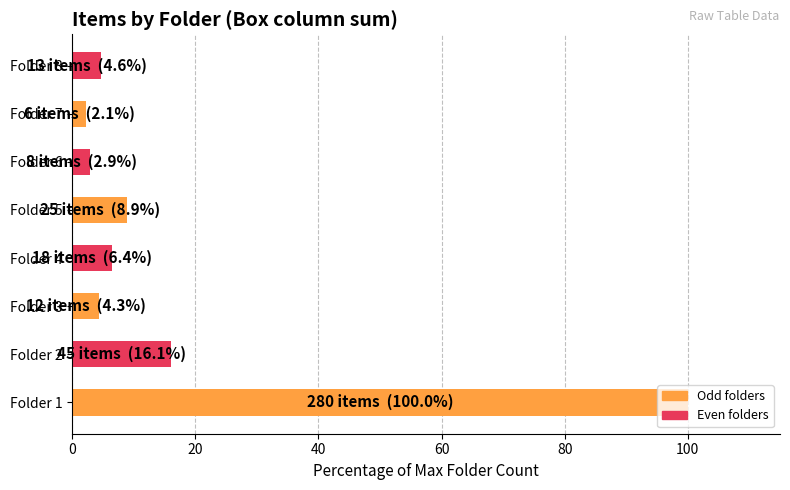

The value at Folder 2 is 16.1. True or false?

True